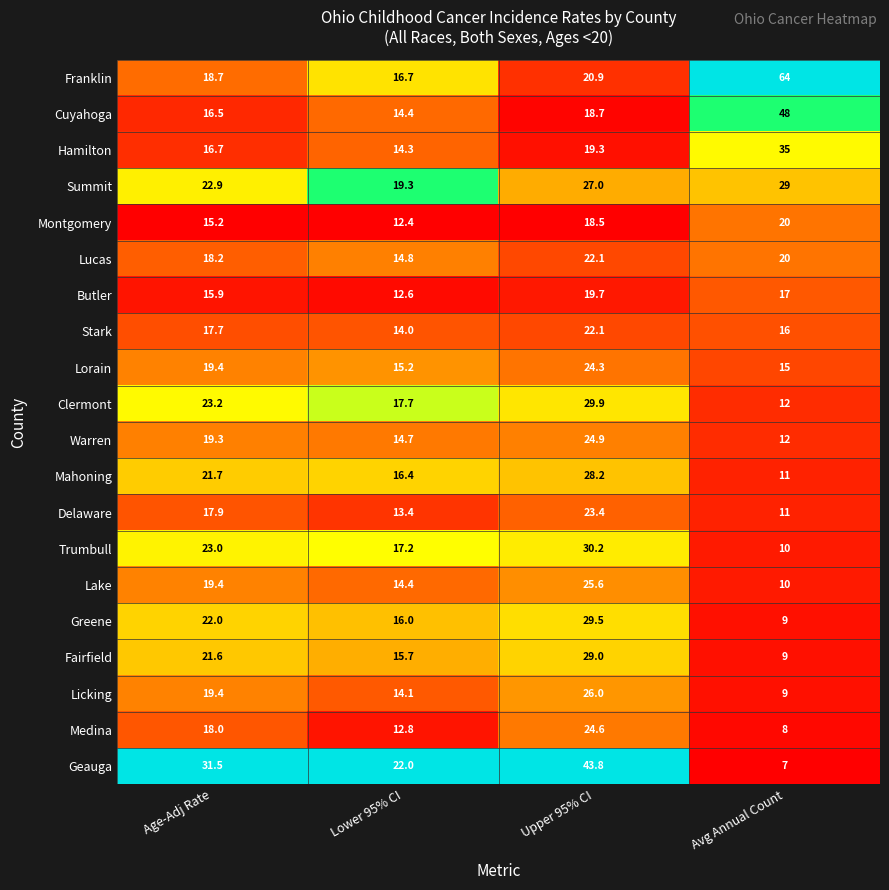

What is the difference between the highest and lowest values at Avg Annual Count?

57.0